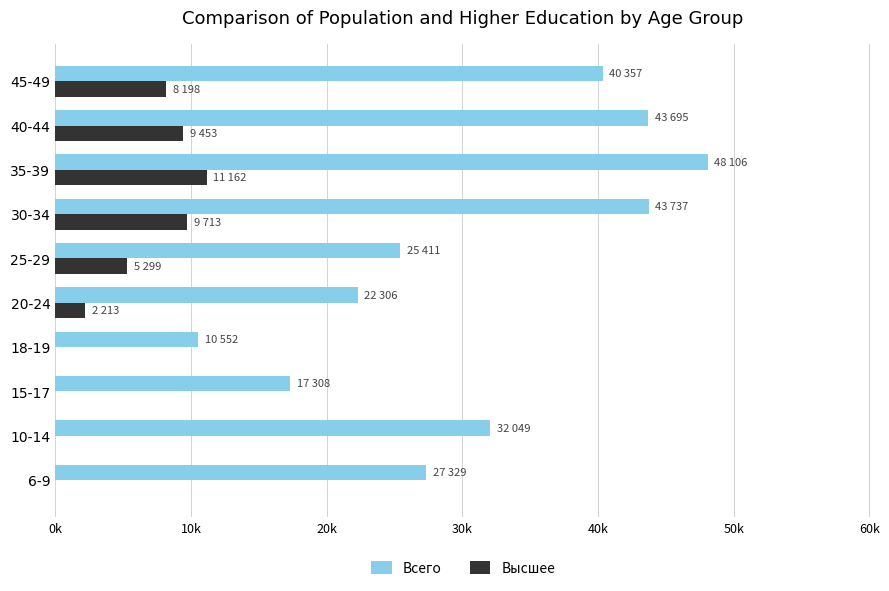

Where is Высшее nearest to the value 5581?

25-29